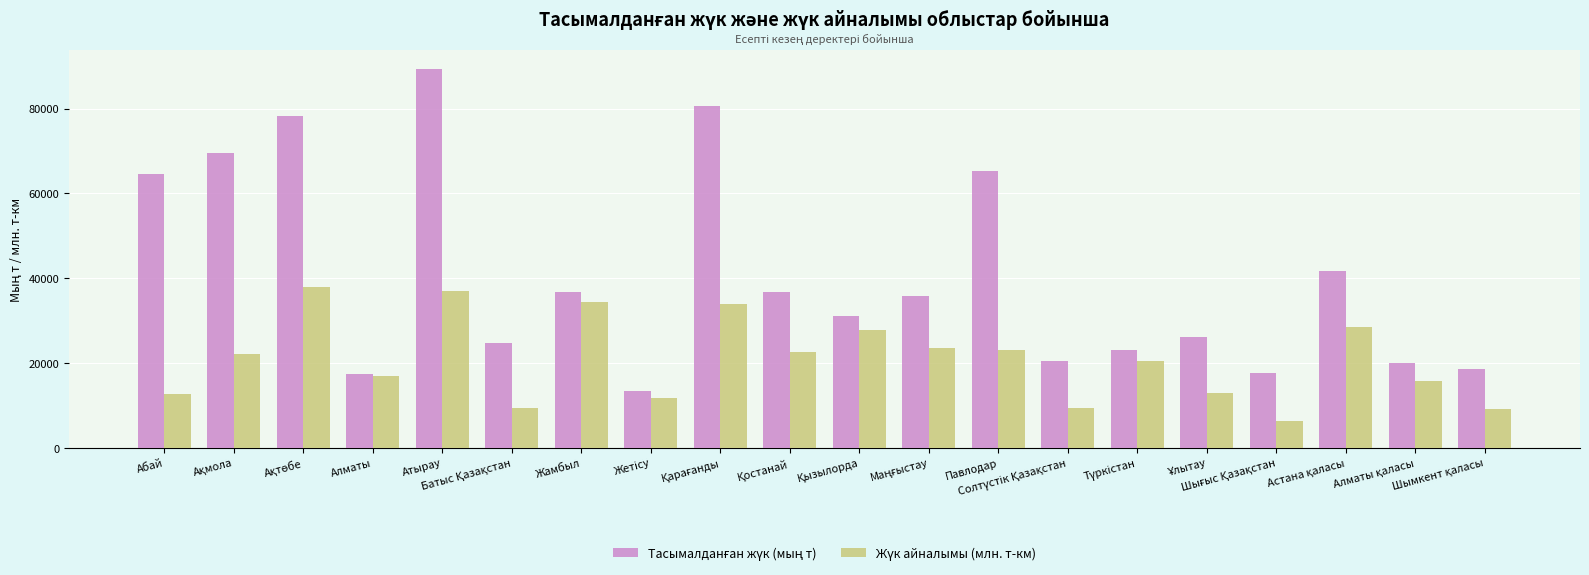

At how many categories does at least one series exceed 68443?

4